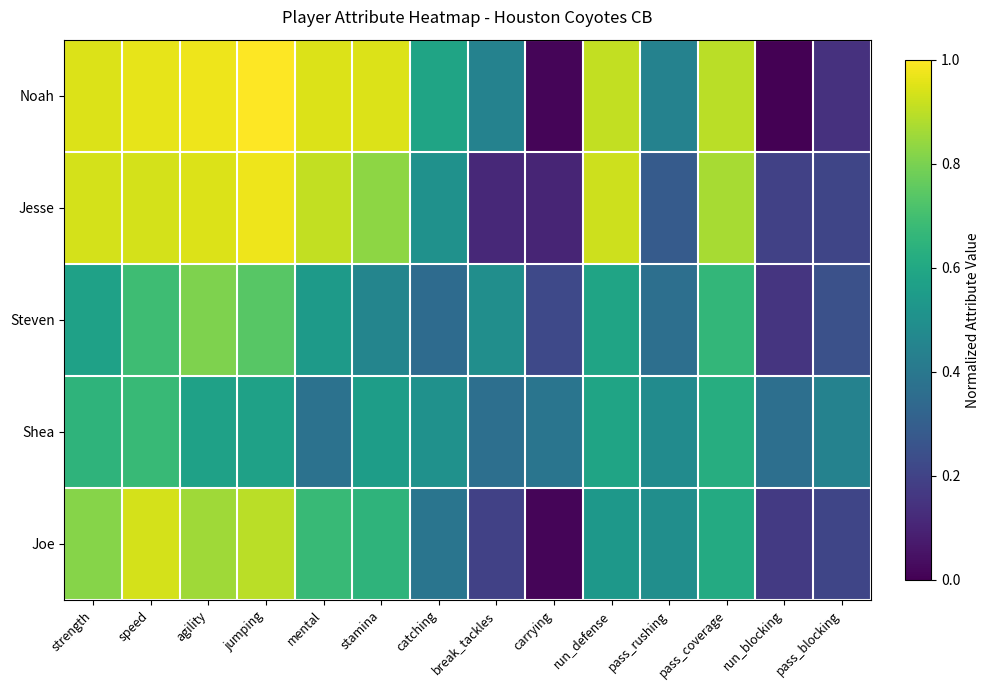

Reading left to right, extract all data points from this chart.

Noah: strength=0.9	speed=1.0	agility=1.0	jumping=1.0	mental=0.9	stamina=0.9	catching=0.6	break_tackles=0.4	carrying=0.0	run_defense=0.9	pass_rushing=0.4	pass_coverage=0.9	run_blocking=0.0	pass_blocking=0.1
Jesse: strength=0.9	speed=0.9	agility=0.9	jumping=1.0	mental=0.9	stamina=0.8	catching=0.5	break_tackles=0.1	carrying=0.1	run_defense=0.9	pass_rushing=0.3	pass_coverage=0.9	run_blocking=0.2	pass_blocking=0.2
Steven: strength=0.6	speed=0.7	agility=0.8	jumping=0.7	mental=0.5	stamina=0.5	catching=0.4	break_tackles=0.5	carrying=0.2	run_defense=0.6	pass_rushing=0.4	pass_coverage=0.7	run_blocking=0.2	pass_blocking=0.2
Shea: strength=0.6	speed=0.7	agility=0.6	jumping=0.6	mental=0.4	stamina=0.6	catching=0.5	break_tackles=0.4	carrying=0.4	run_defense=0.6	pass_rushing=0.5	pass_coverage=0.6	run_blocking=0.4	pass_blocking=0.4
Joe: strength=0.8	speed=0.9	agility=0.9	jumping=0.9	mental=0.7	stamina=0.6	catching=0.4	break_tackles=0.2	carrying=0.0	run_defense=0.5	pass_rushing=0.5	pass_coverage=0.6	run_blocking=0.2	pass_blocking=0.2